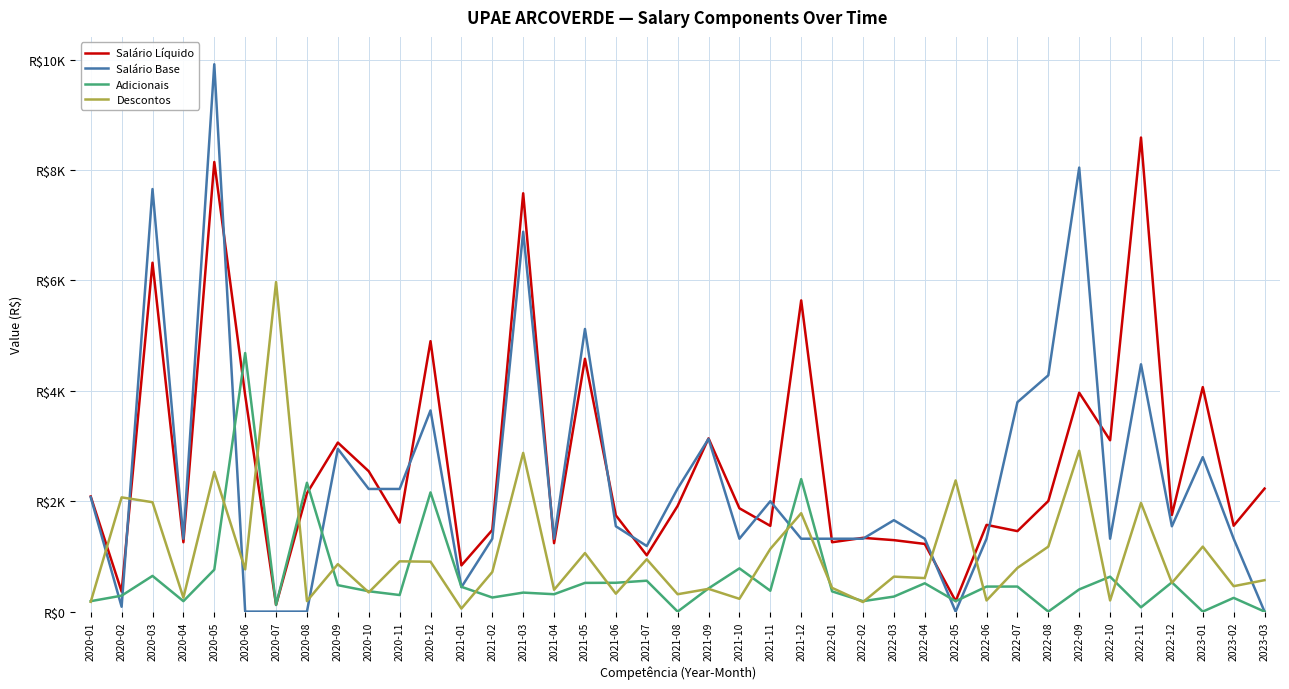

The Adicionais series shows 0.0 at 2023-03. True or false?

True